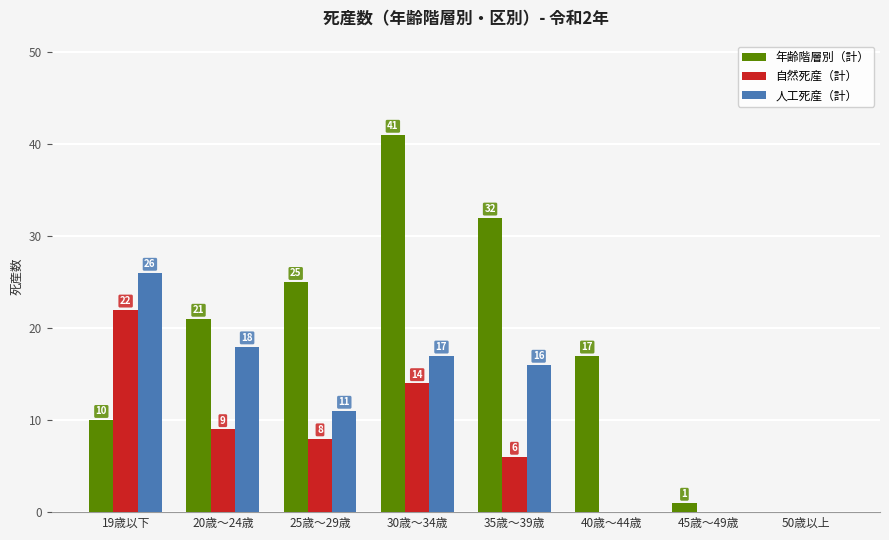

At which category is the sum across all series the highest?

30歳～34歳